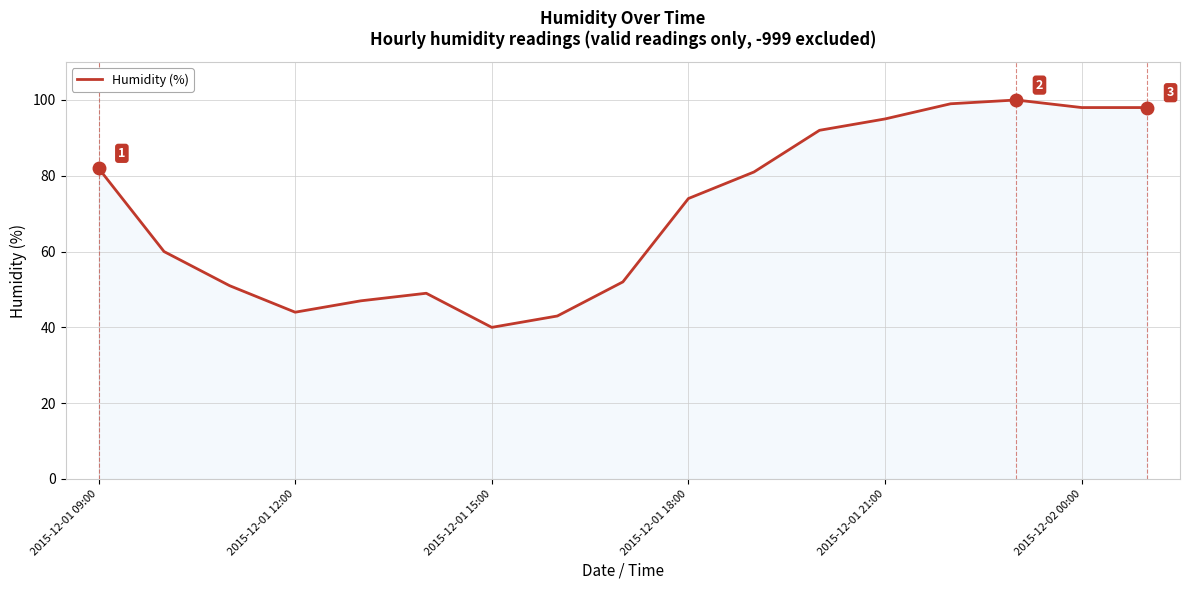

What is the sum of all values?

1205